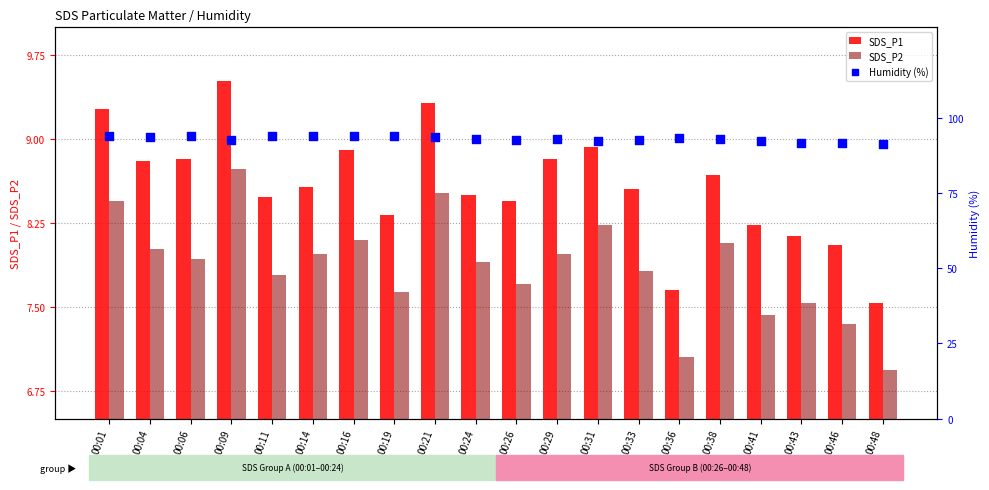

At how many categories does at least one series exceed 25?

20